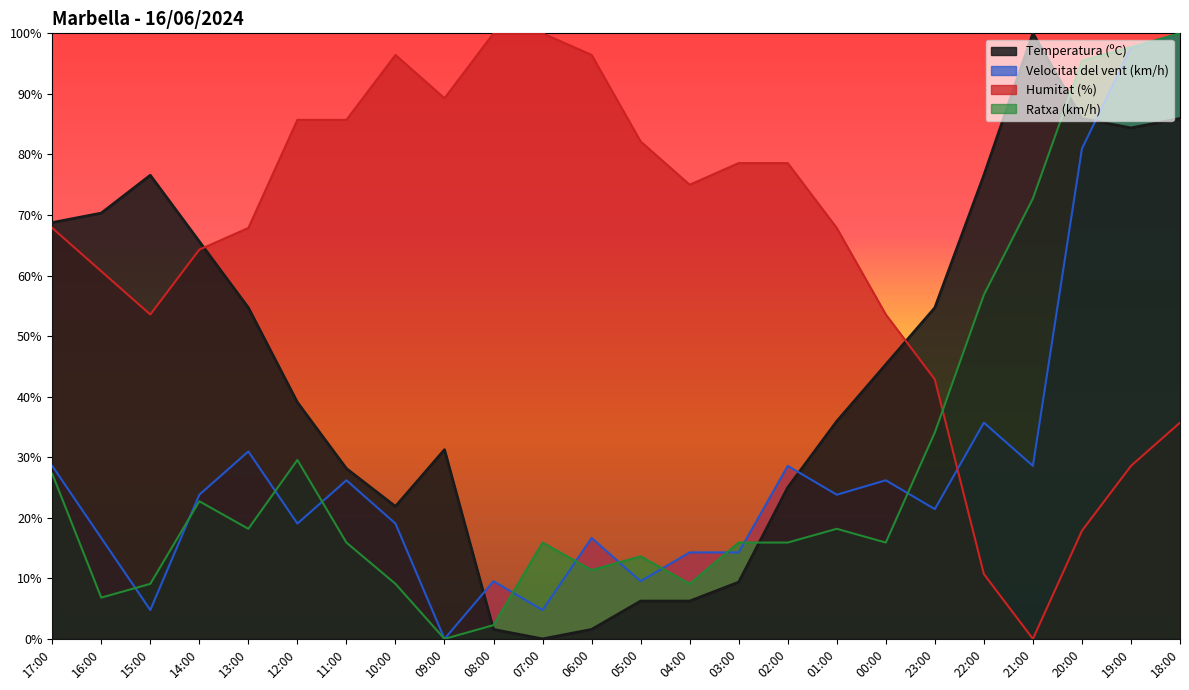

Reading left to right, extract all data points from this chart.

Temperatura (ºC): 17:00=68.8	16:00=70.3	15:00=76.6	14:00=65.6	13:00=54.7	12:00=39.1	11:00=28.1	10:00=21.9	09:00=31.2	08:00=1.6	07:00=0.0	06:00=1.6	05:00=6.3	04:00=6.3	03:00=9.4	02:00=25.0	01:00=35.9	00:00=45.3	23:00=54.7	22:00=76.6	21:00=100.0	20:00=85.9	19:00=84.4	18:00=85.9
Velocitat del vent (km/h): 17:00=28.6	16:00=16.7	15:00=4.8	14:00=23.8	13:00=31.0	12:00=19.0	11:00=26.2	10:00=19.0	09:00=0.0	08:00=9.5	07:00=4.8	06:00=16.7	05:00=9.5	04:00=14.3	03:00=14.3	02:00=28.6	01:00=23.8	00:00=26.2	23:00=21.4	22:00=35.7	21:00=28.6	20:00=81.0	19:00=97.6	18:00=100.0
Humitat (%): 17:00=67.9	16:00=60.7	15:00=53.6	14:00=64.3	13:00=67.9	12:00=85.7	11:00=85.7	10:00=96.4	09:00=89.3	08:00=100.0	07:00=100.0	06:00=96.4	05:00=82.1	04:00=75.0	03:00=78.6	02:00=78.6	01:00=67.9	00:00=53.6	23:00=42.9	22:00=10.7	21:00=0.0	20:00=17.9	19:00=28.6	18:00=35.7
Ratxa (km/h): 17:00=27.3	16:00=6.8	15:00=9.1	14:00=22.7	13:00=18.2	12:00=29.5	11:00=15.9	10:00=9.1	09:00=0.0	08:00=2.3	07:00=15.9	06:00=11.4	05:00=13.6	04:00=9.1	03:00=15.9	02:00=15.9	01:00=18.2	00:00=15.9	23:00=34.1	22:00=56.8	21:00=72.7	20:00=95.5	19:00=97.7	18:00=100.0